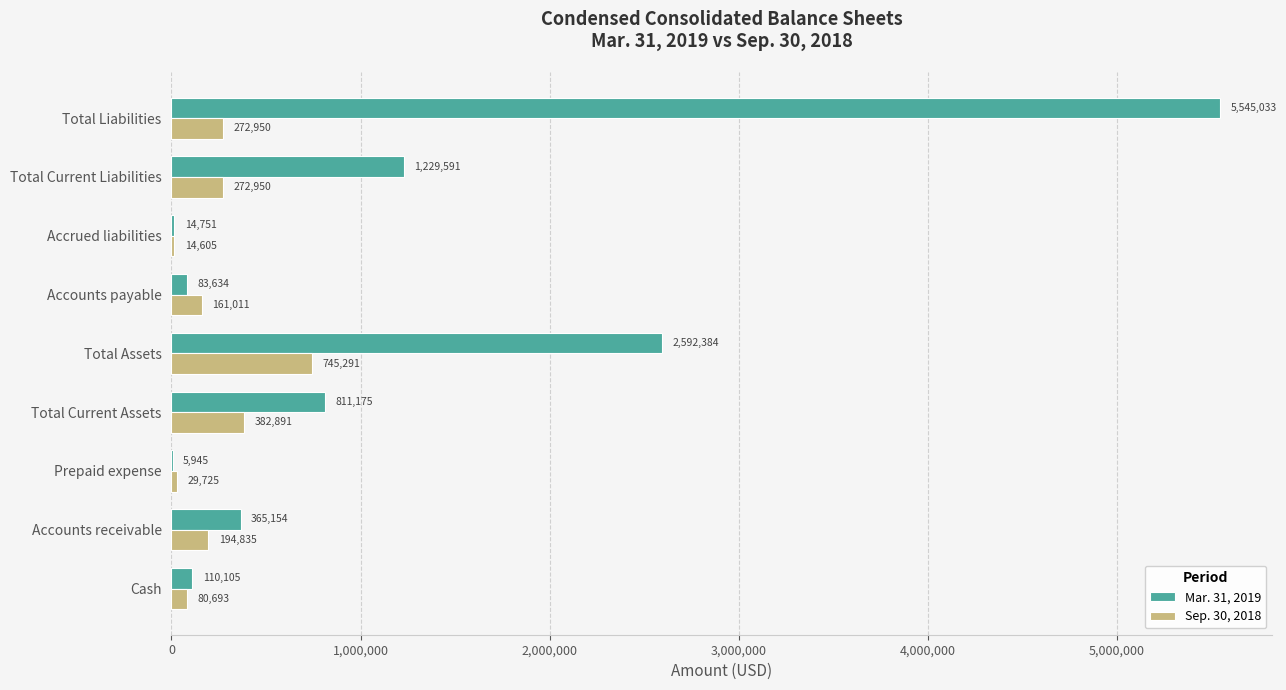

The Sep. 30, 2018 series shows 745291 at Total Assets. True or false?

True